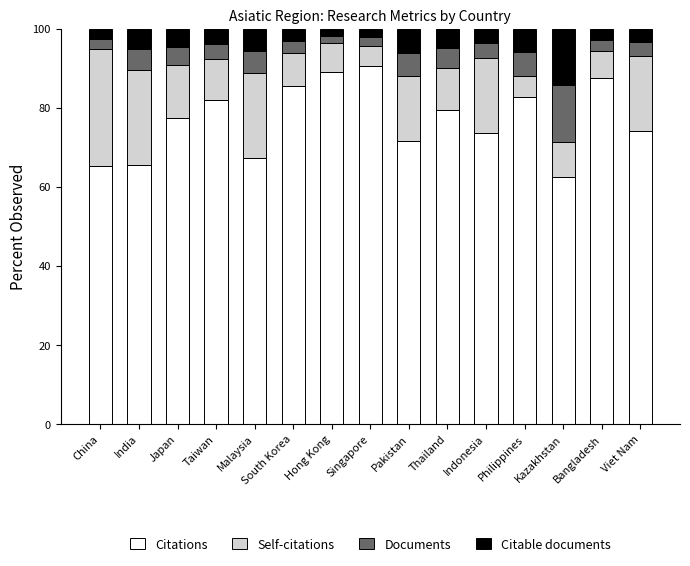

What is the maximum value for Citations?

90.6